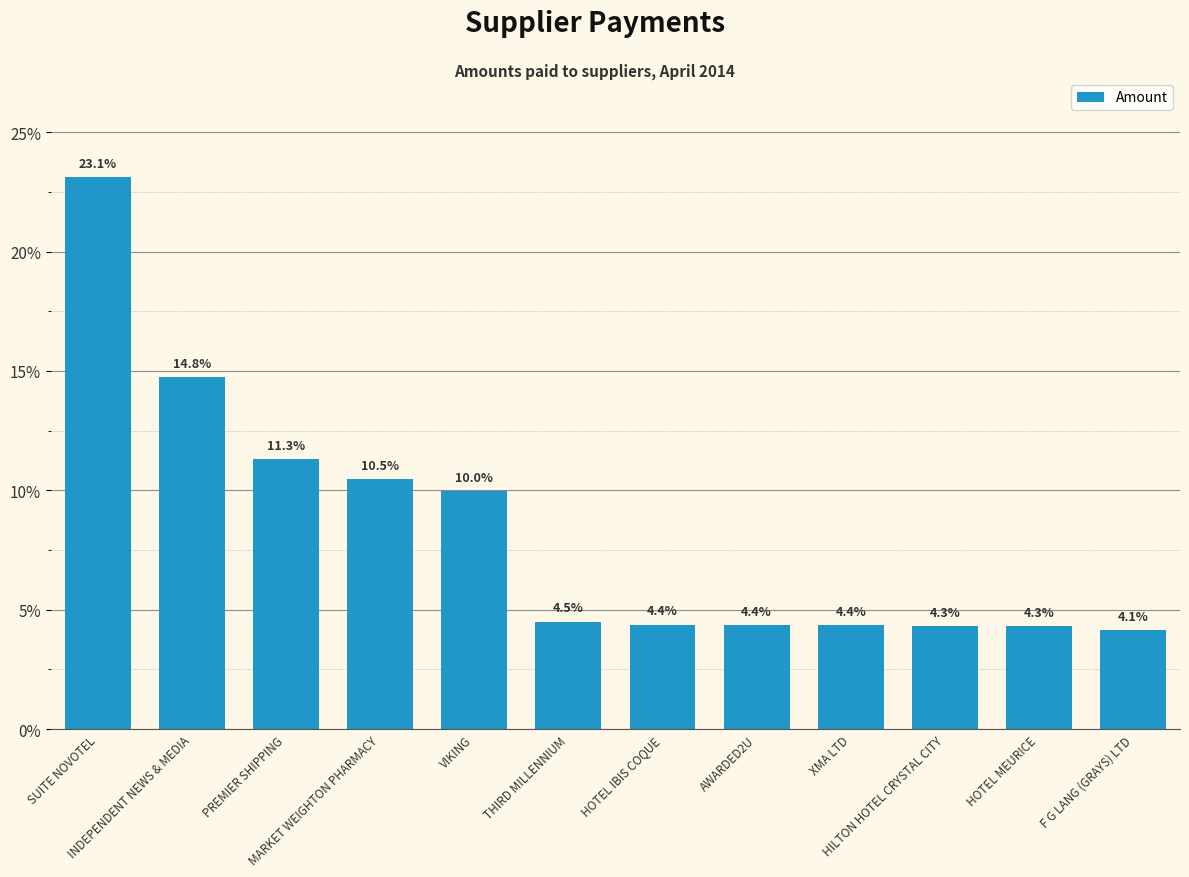

What position from the left is VIKING?

5